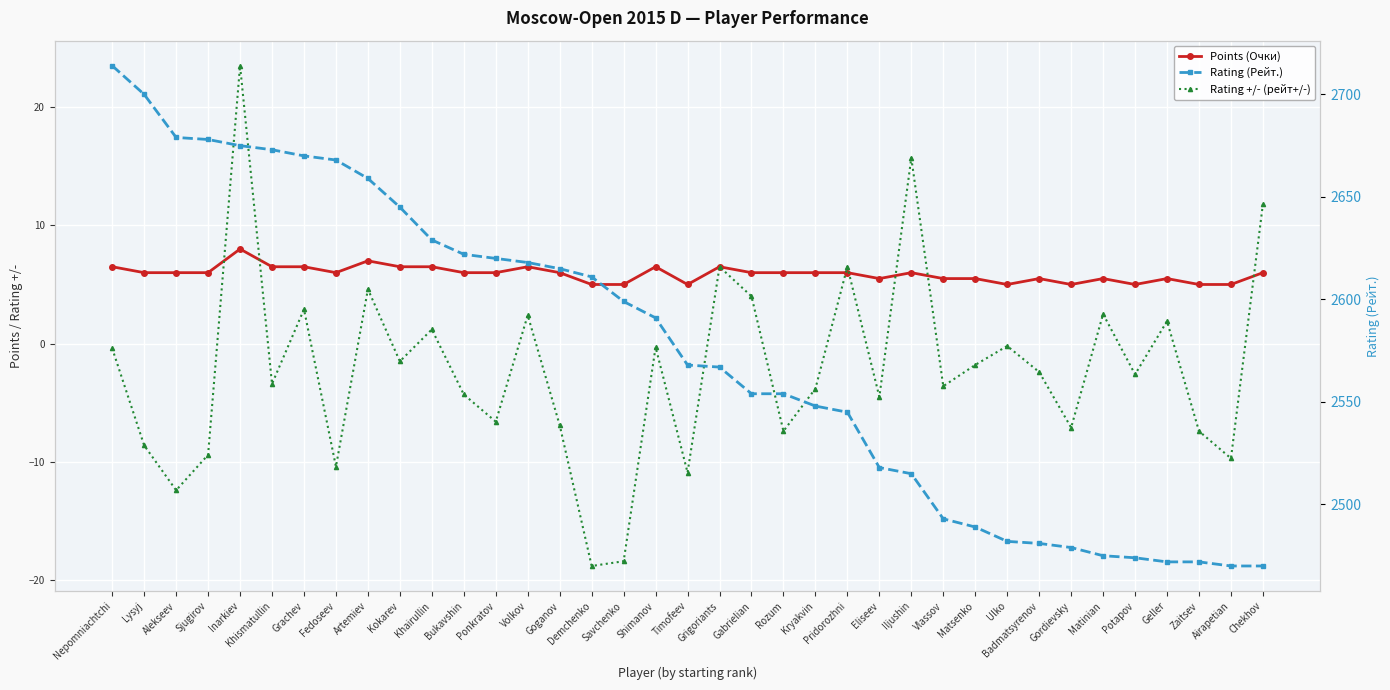

What is the difference between the second highest and minimum values in the Rating +/- (рейт+/-) series?

34.5